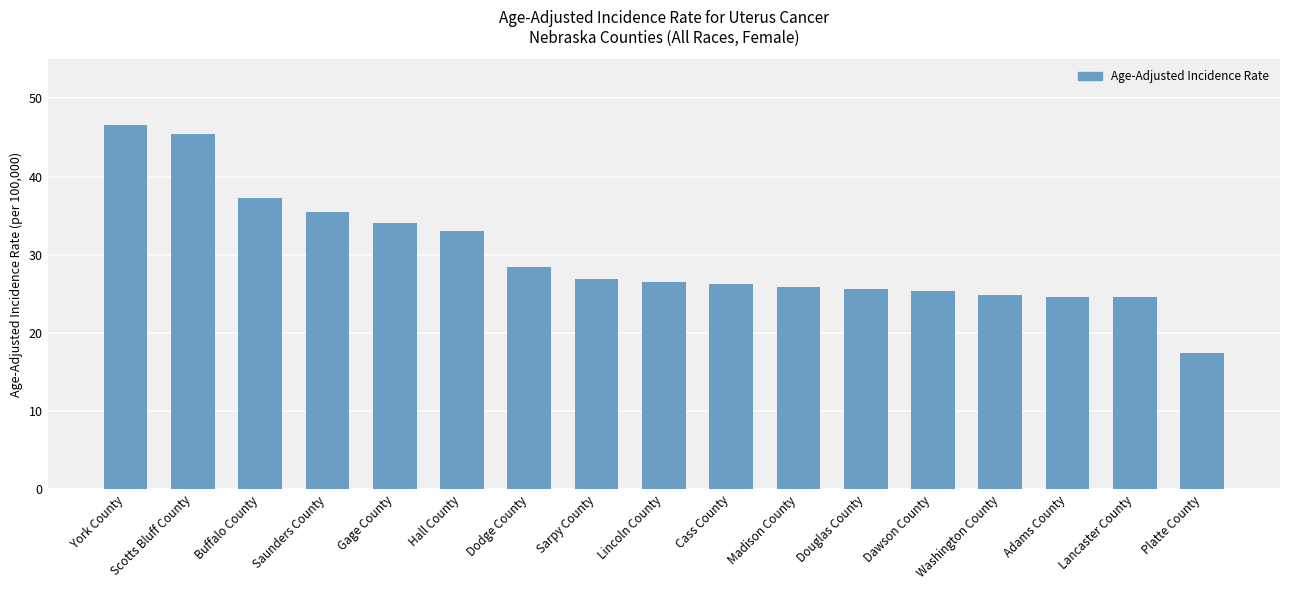

Which has a higher value, Dodge County or Washington County?

Dodge County